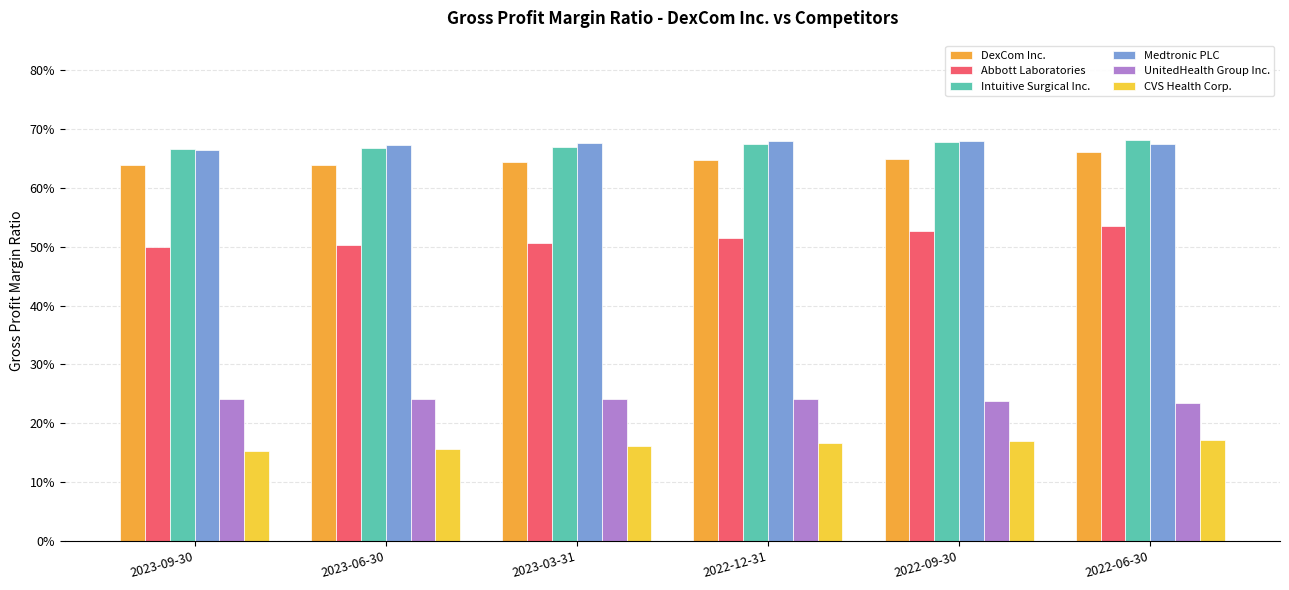

Does the chart contain stacked bars?

No